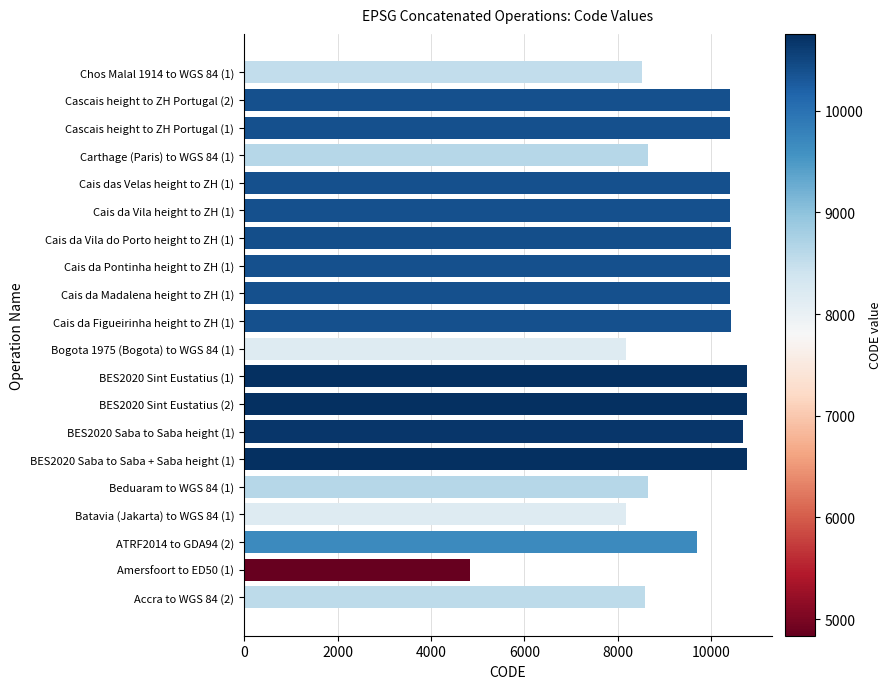

How many values are below 10394?

10